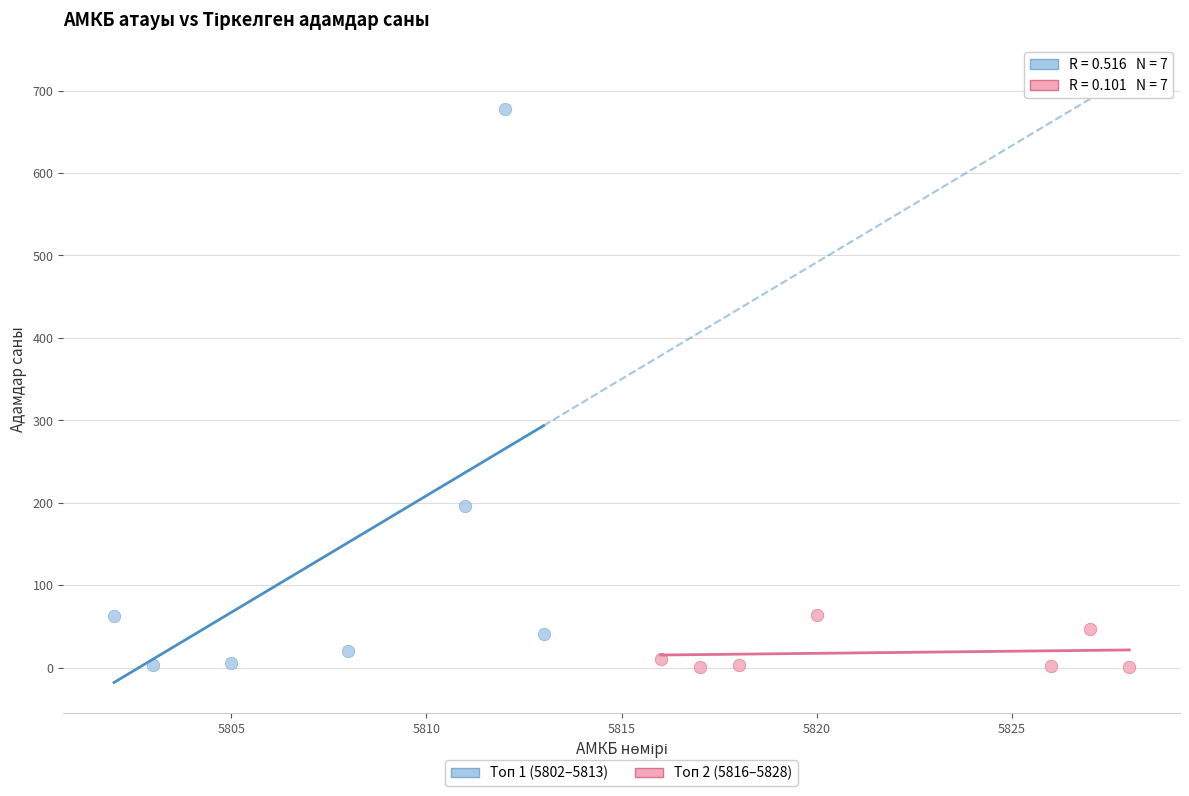

Which series reaches the maximum Y coordinate?

Топ 1 (5802–5813)